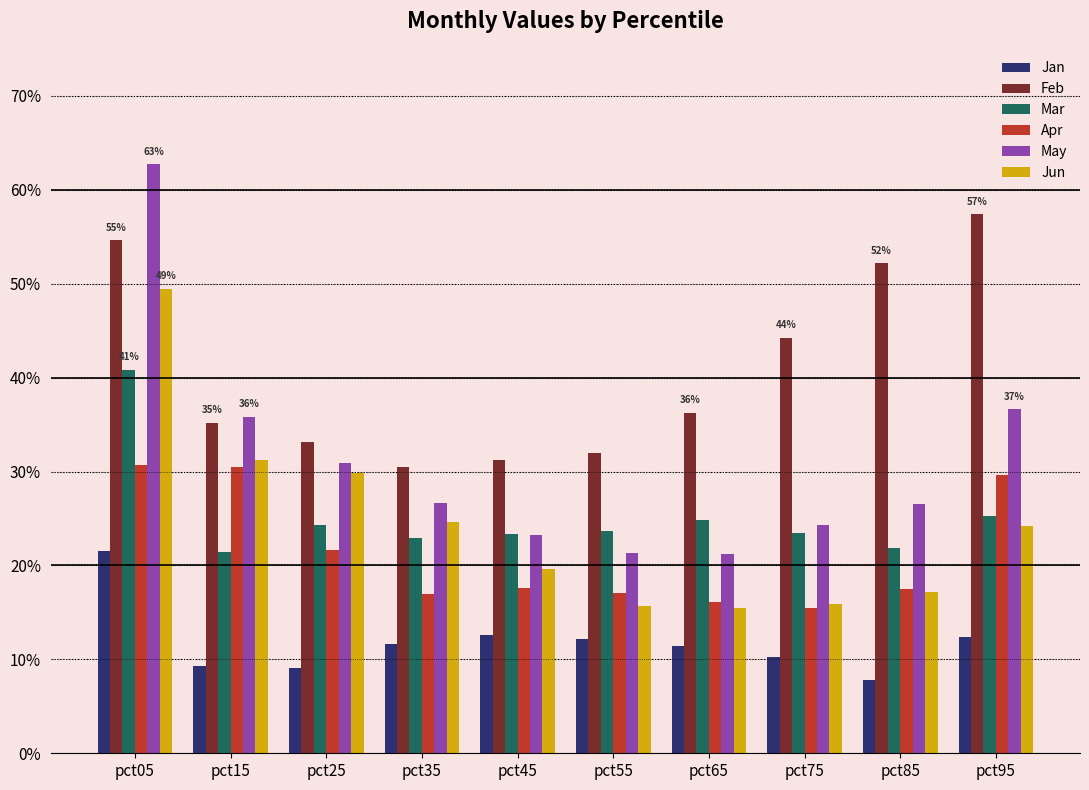

What are all the series names shown in the legend?

Jan, Feb, Mar, Apr, May, Jun